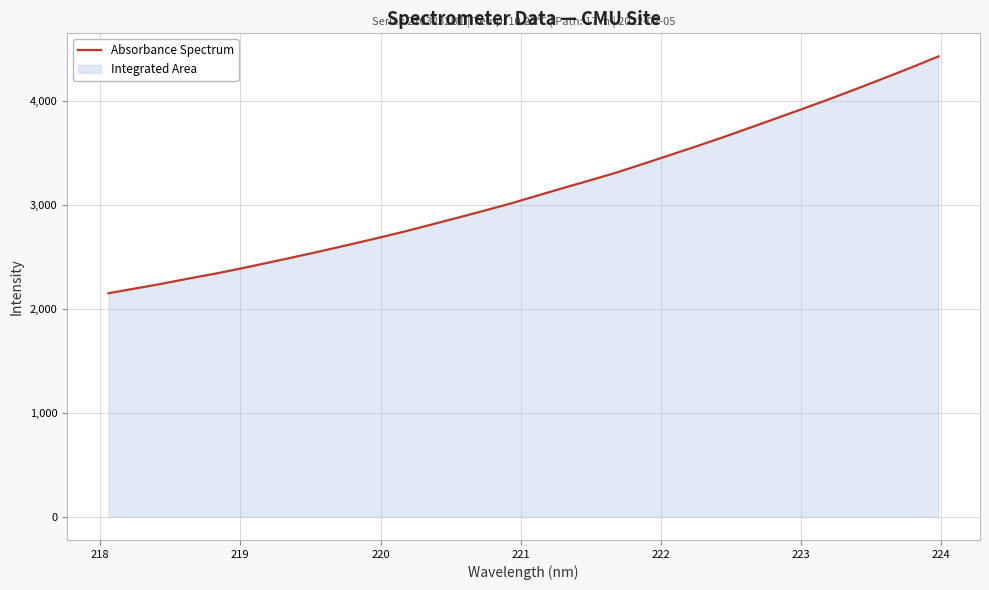

What is the difference between the maximum and minimum values?

2277.3